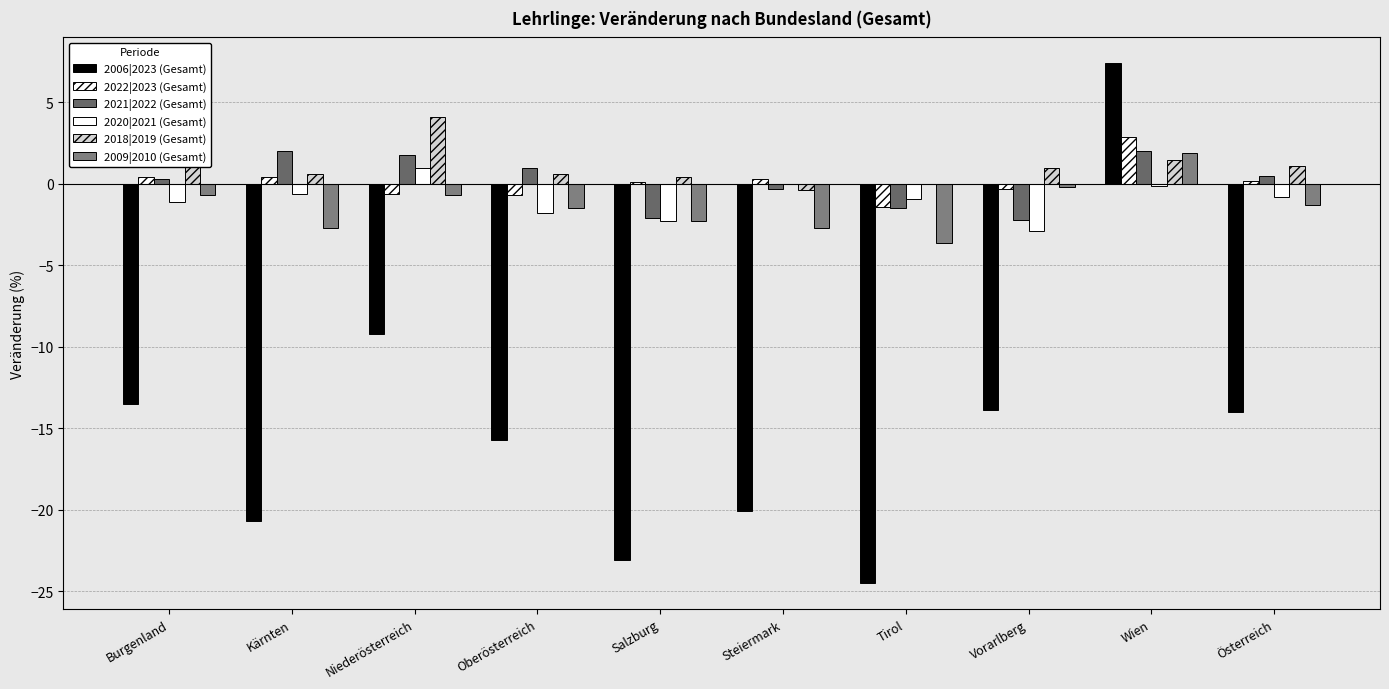

How many categories are shown in the chart?

10